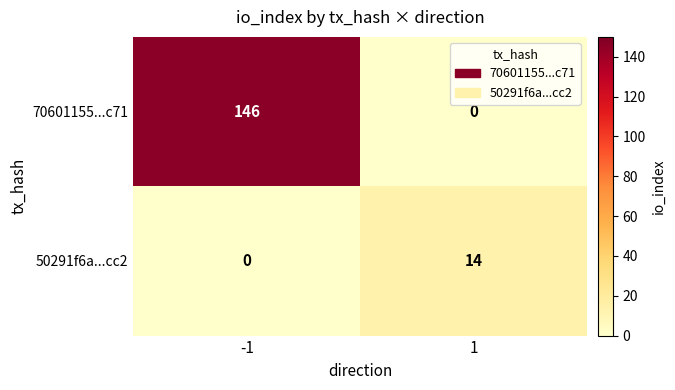

True or false: 50291f6a...cc2 has a value of 0 at -1.

True